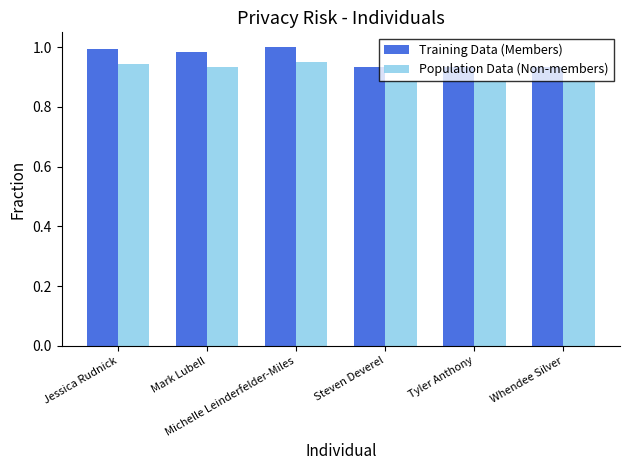

Which series has the widest spread of values?

Training Data (Members)